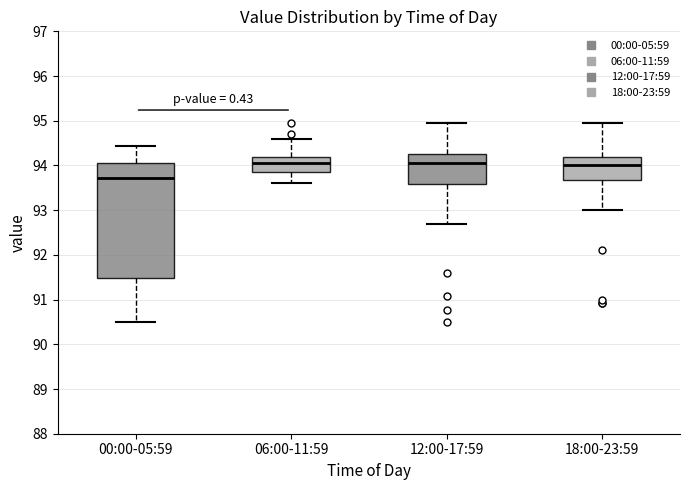

Reading left to right, transcribe this box plot: for each box, give where its median line is, the range the box spans, and where its two whiskers end, as read against the y-axis. The values are not printed on the chart, so give them approximately, as read against the axis.

00:00-05:59: median 93.7, box 91.5 to 94.1, whiskers 90.5 to 94.4
06:00-11:59: median 94.1, box 93.8 to 94.2, whiskers 93.6 to 94.6
12:00-17:59: median 94.1, box 93.6 to 94.3, whiskers 92.7 to 94.9
18:00-23:59: median 94.0, box 93.7 to 94.2, whiskers 93.0 to 94.9